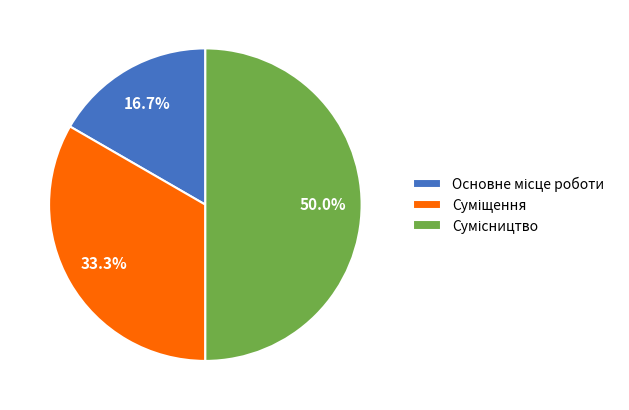

How many slices are in this pie chart?

3